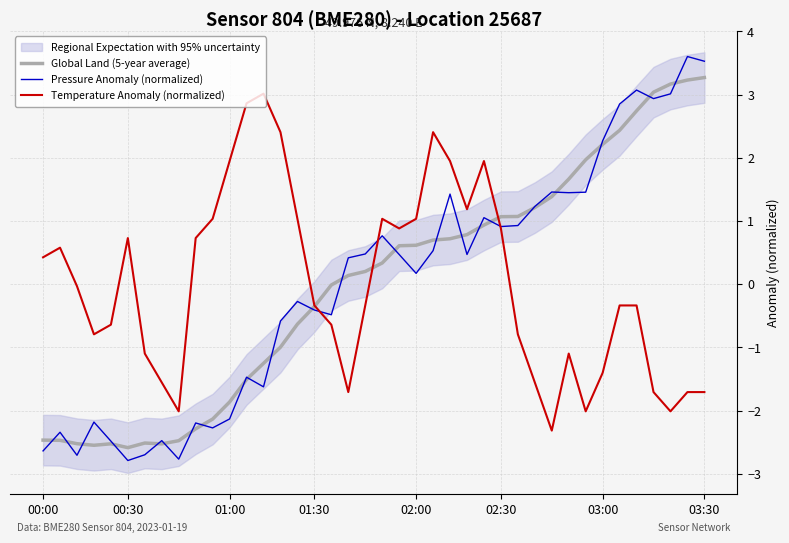

What is the highest value of the Temperature Anomaly (normalized) series?

3.0